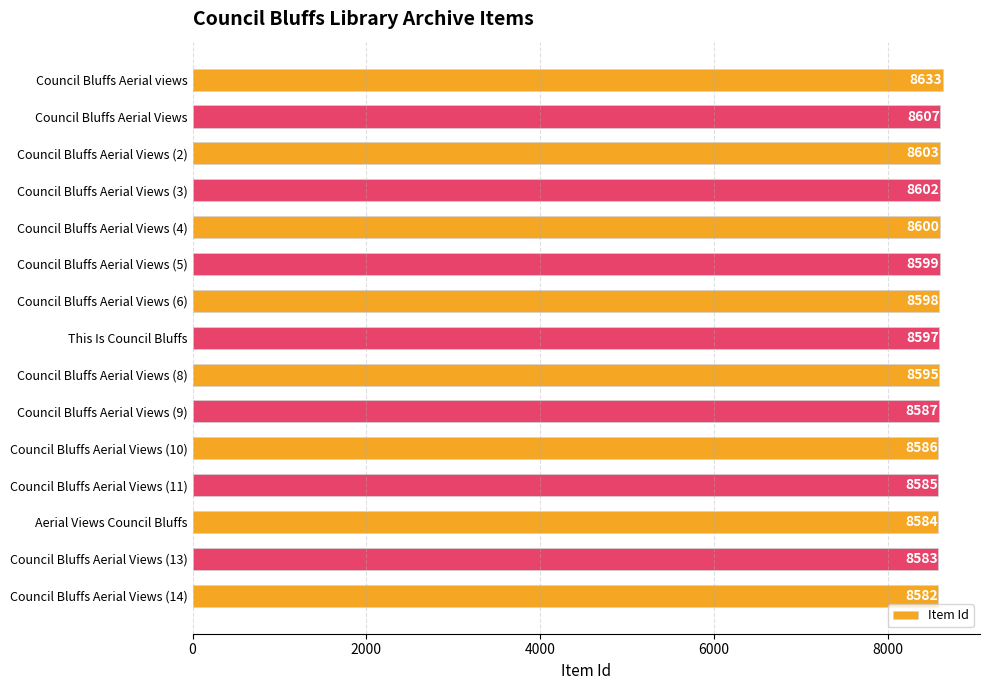

Rank the categories by value from lowest to highest.

Council Bluffs Aerial Views (14), Council Bluffs Aerial Views (13), Aerial Views Council Bluffs, Council Bluffs Aerial Views (11), Council Bluffs Aerial Views (10), Council Bluffs Aerial Views (9), Council Bluffs Aerial Views (8), This Is Council Bluffs, Council Bluffs Aerial Views (6), Council Bluffs Aerial Views (5), Council Bluffs Aerial Views (4), Council Bluffs Aerial Views (3), Council Bluffs Aerial Views (2), Council Bluffs Aerial Views, Council Bluffs Aerial views